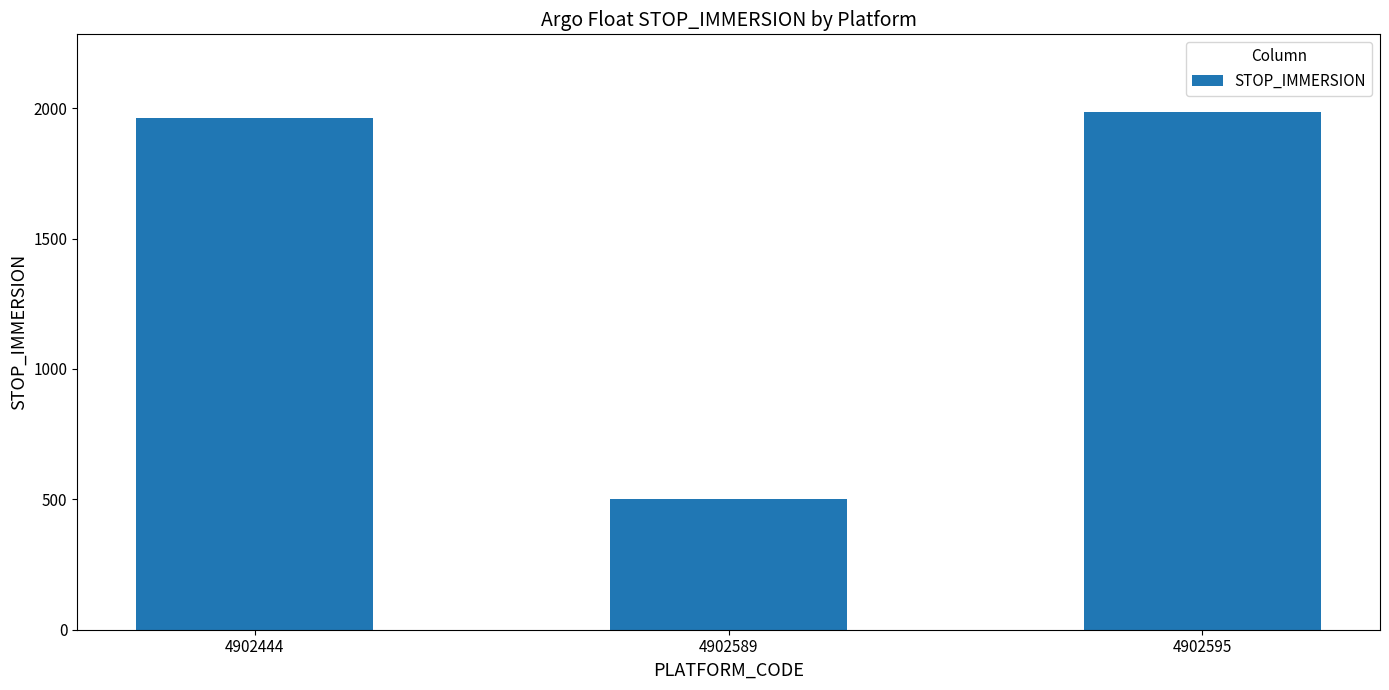

How many categories are shown in the chart?

3